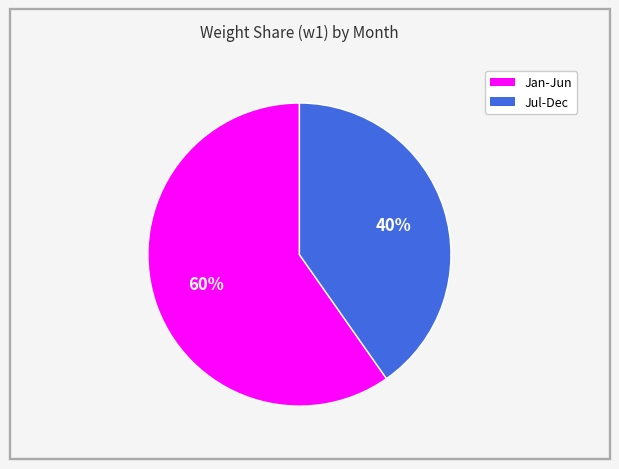

To the nearest percent, what is the average slice percentage?

50%